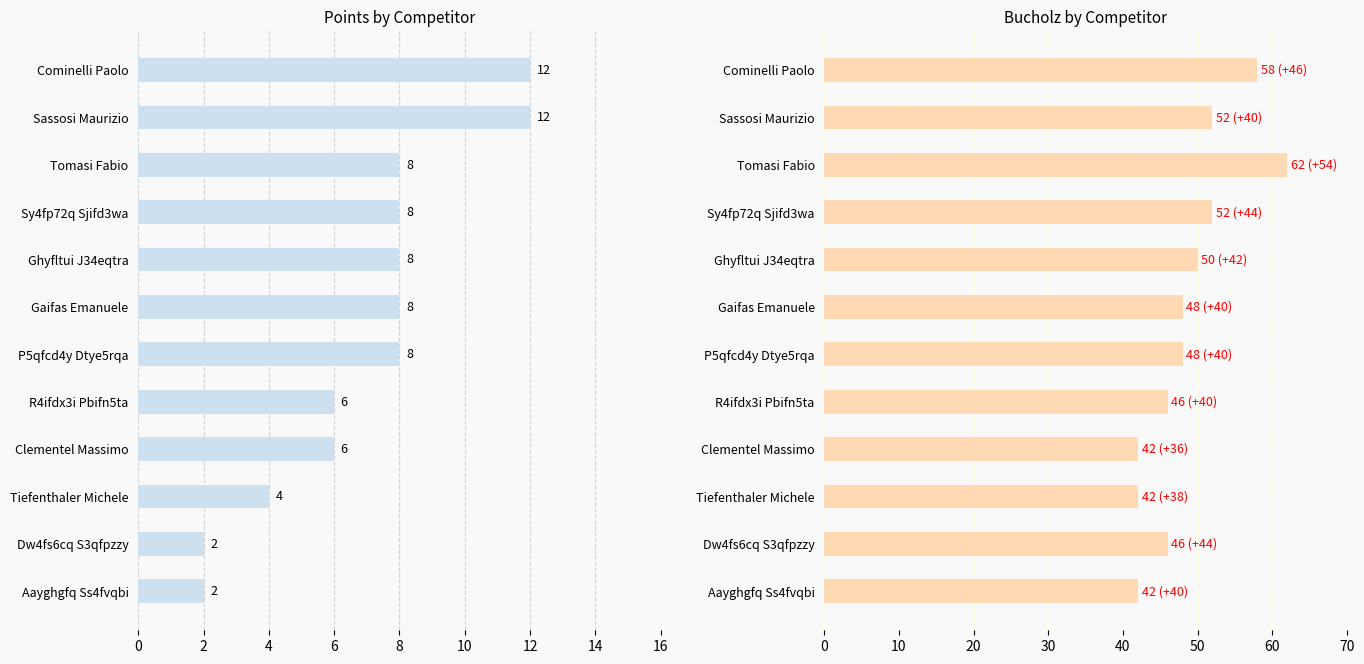

Which series has the largest total across all categories?

Bucholz